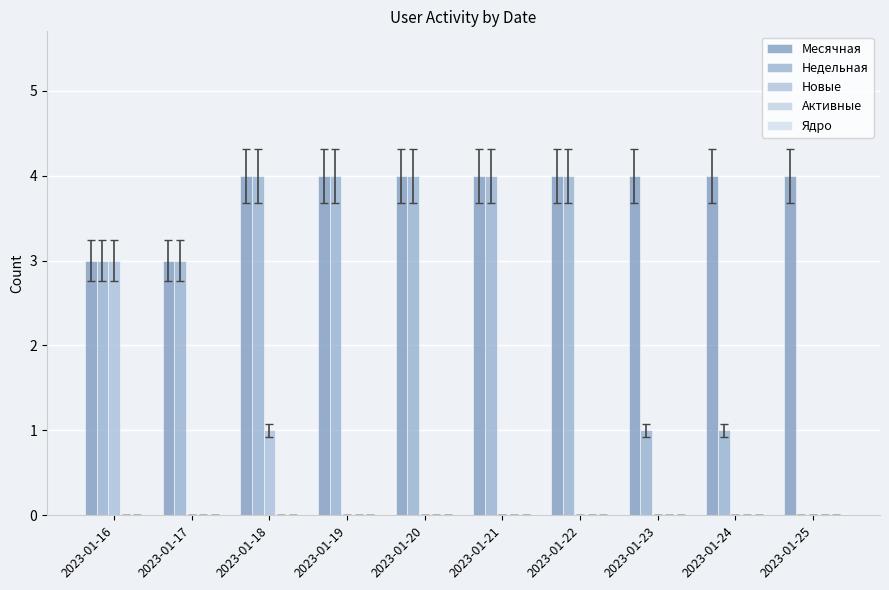

How many groups of bars are there?

10